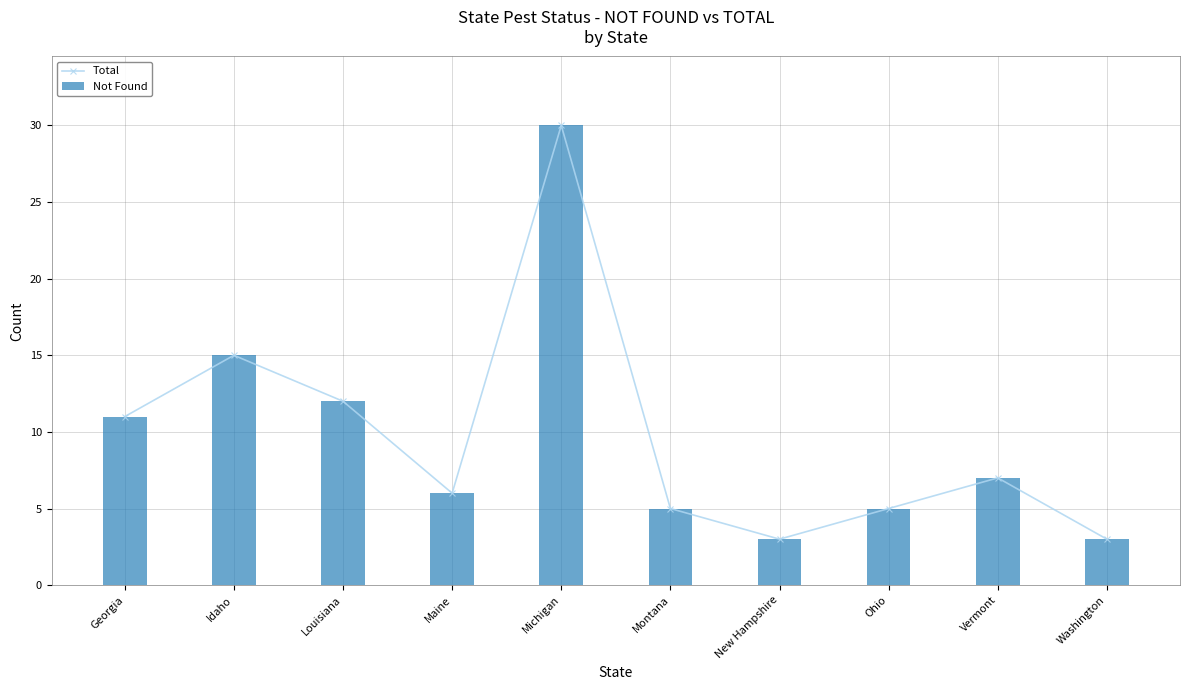

Does the chart contain any negative values?

No